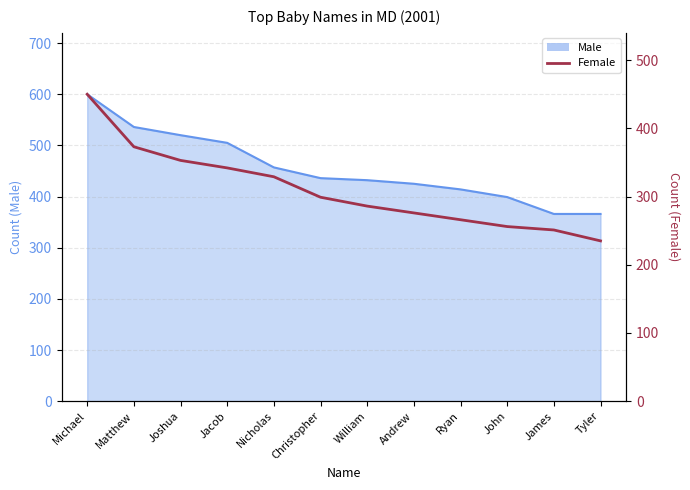

Count the number of values greater than 299.

5